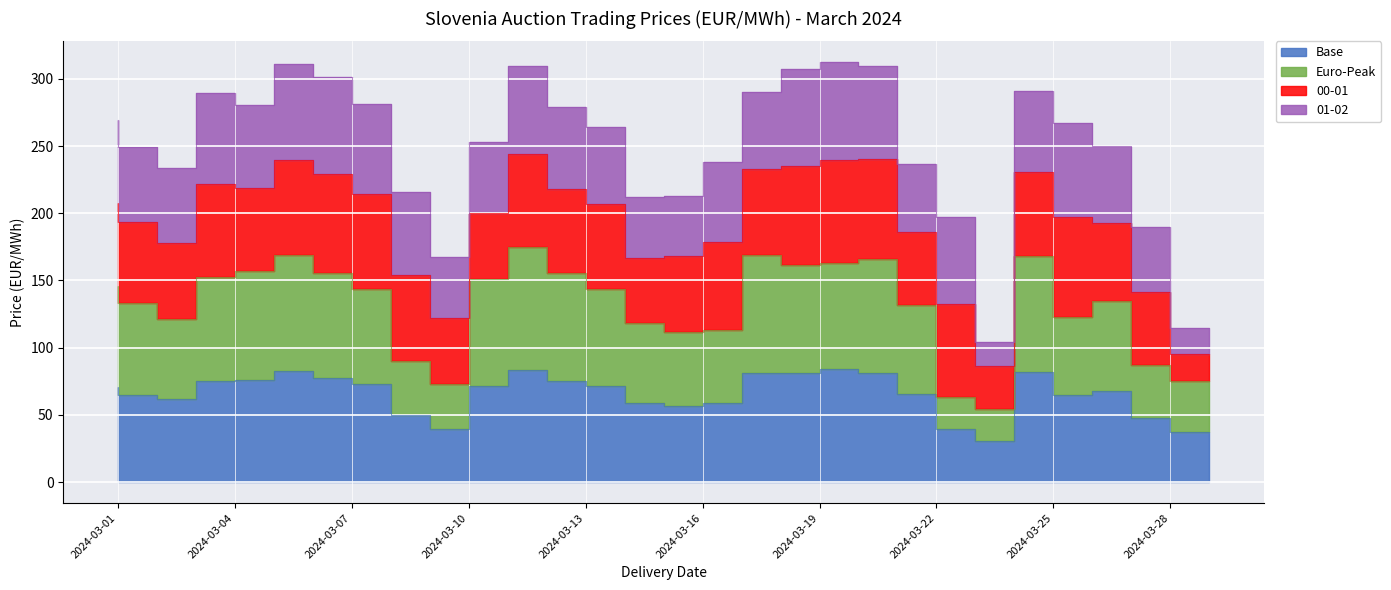

At which category does Base reach its first local valley?

2024-03-03